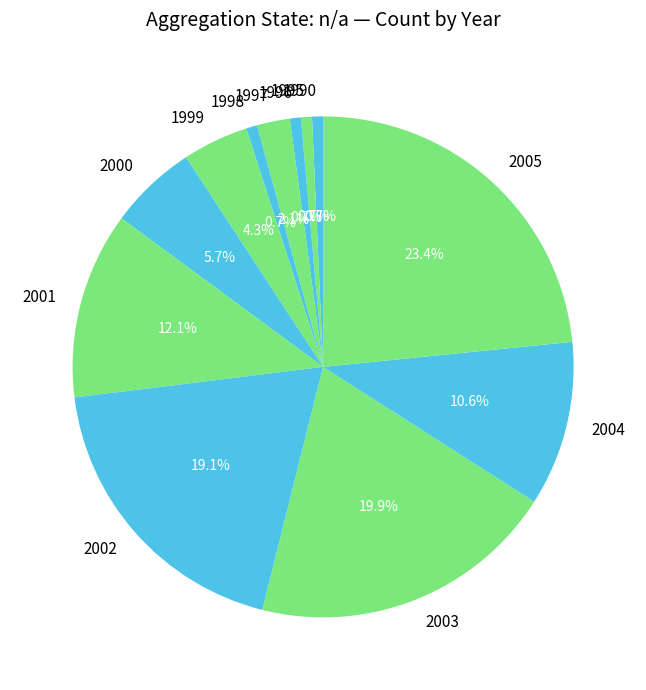

Is there any slice that represents more than half of the pie?

No